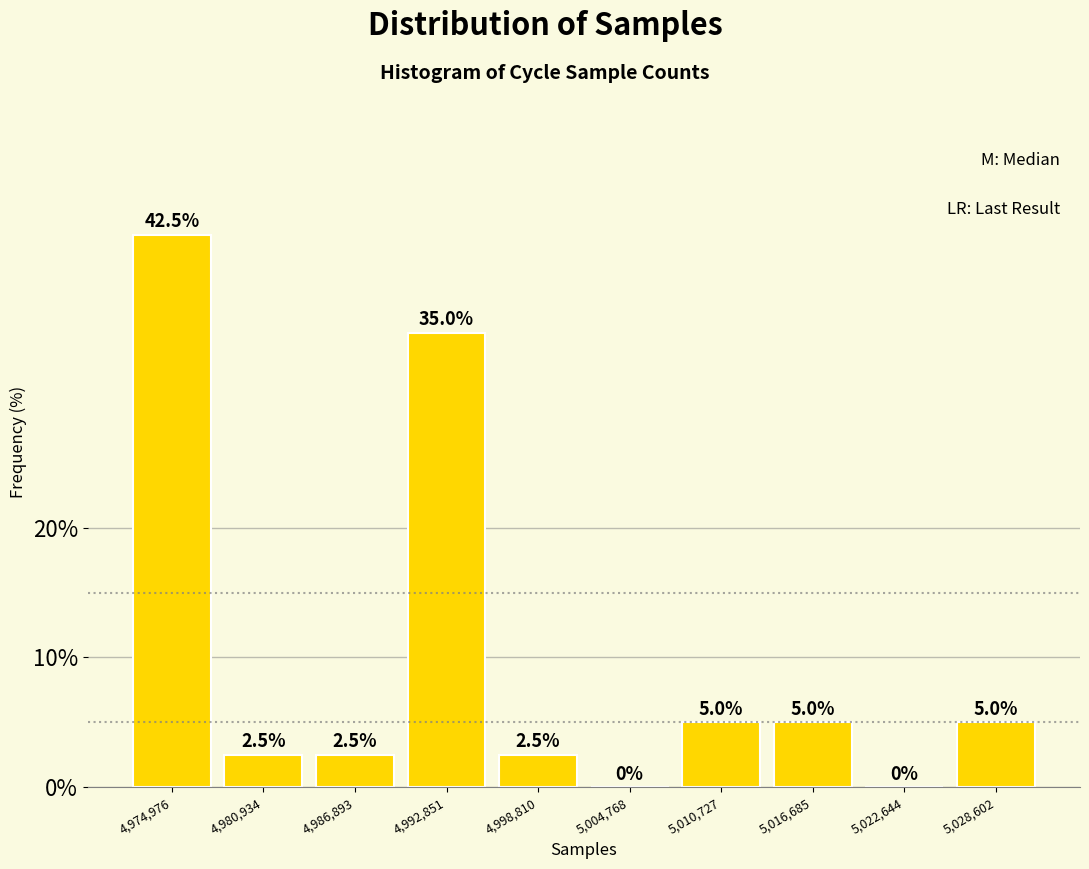

Over which range of the x-axis is the bar tallest?

4972000 to 4978000